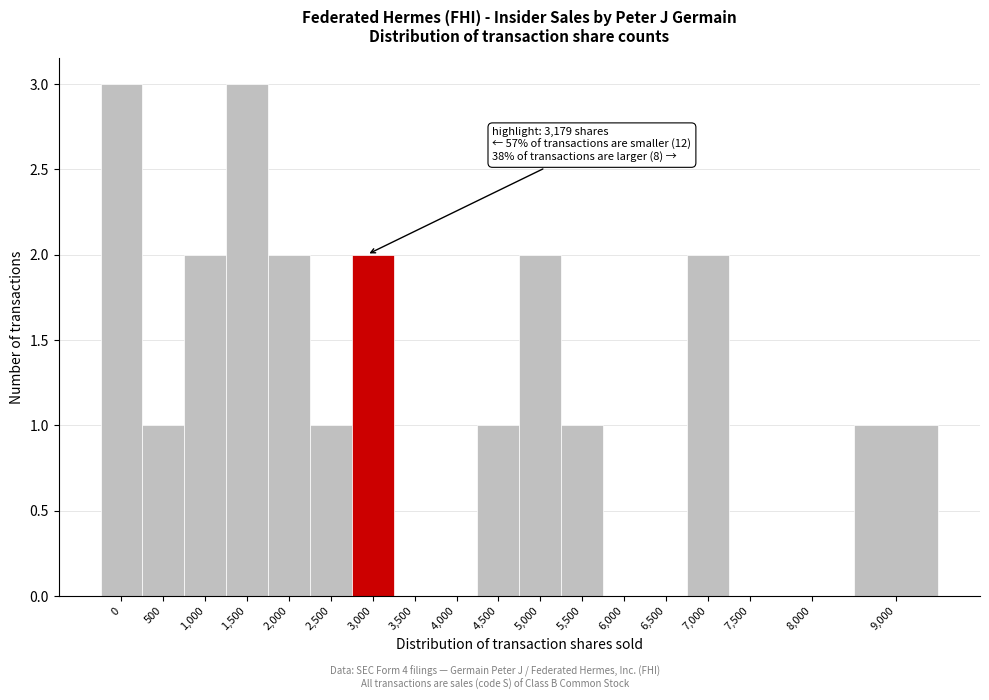

Reading left to right, extract all data points from this chart.

0=3	500=1	1,000=2	1,500=3	2,000=2	2,500=1	3,000=2	3,500=0	4,000=0	4,500=1	5,000=2	5,500=1	6,000=0	6,500=0	7,000=2	7,500=0	8,000=0	9,000=1